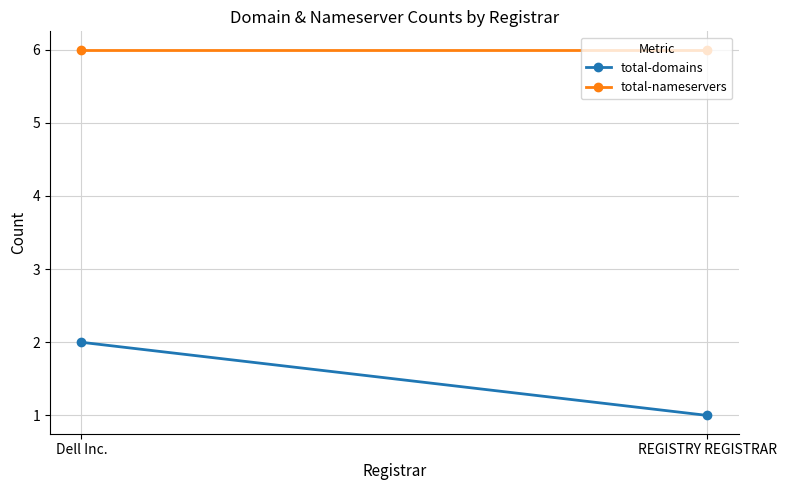

What position from the left is Dell Inc.?

1